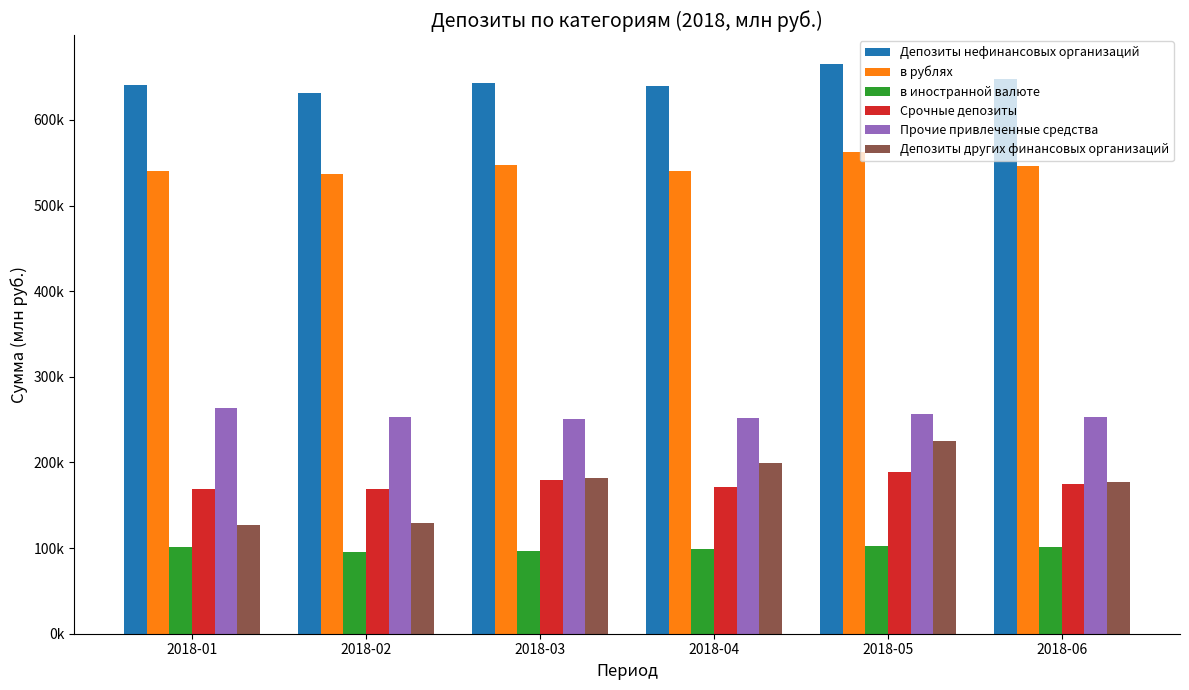

What is the difference between the Депозиты других финансовых организаций values at 2018-02 and 2018-05?

95335.8